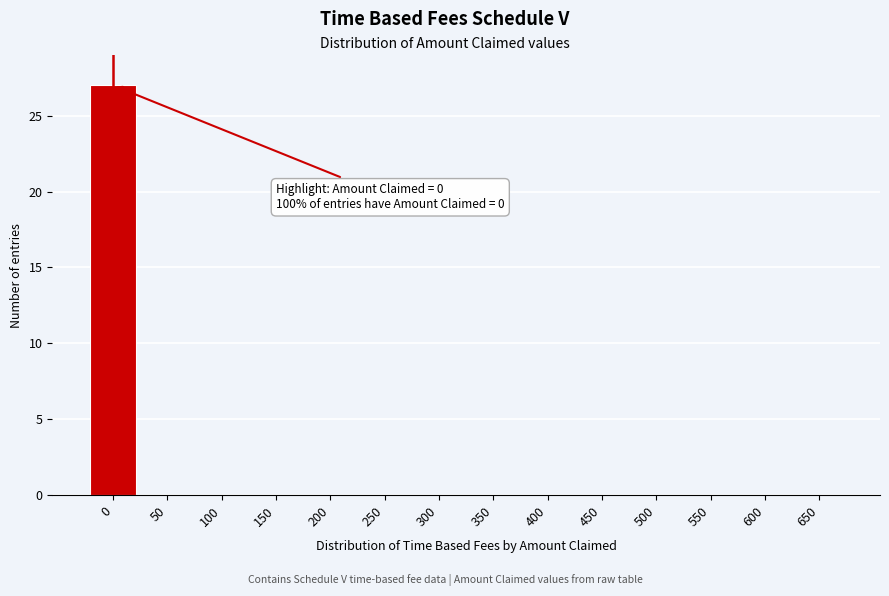

Reading left to right, list all the values displayed in this chart.

0=27	50=0	100=0	150=0	200=0	250=0	300=0	350=0	400=0	450=0	500=0	550=0	600=0	650=0